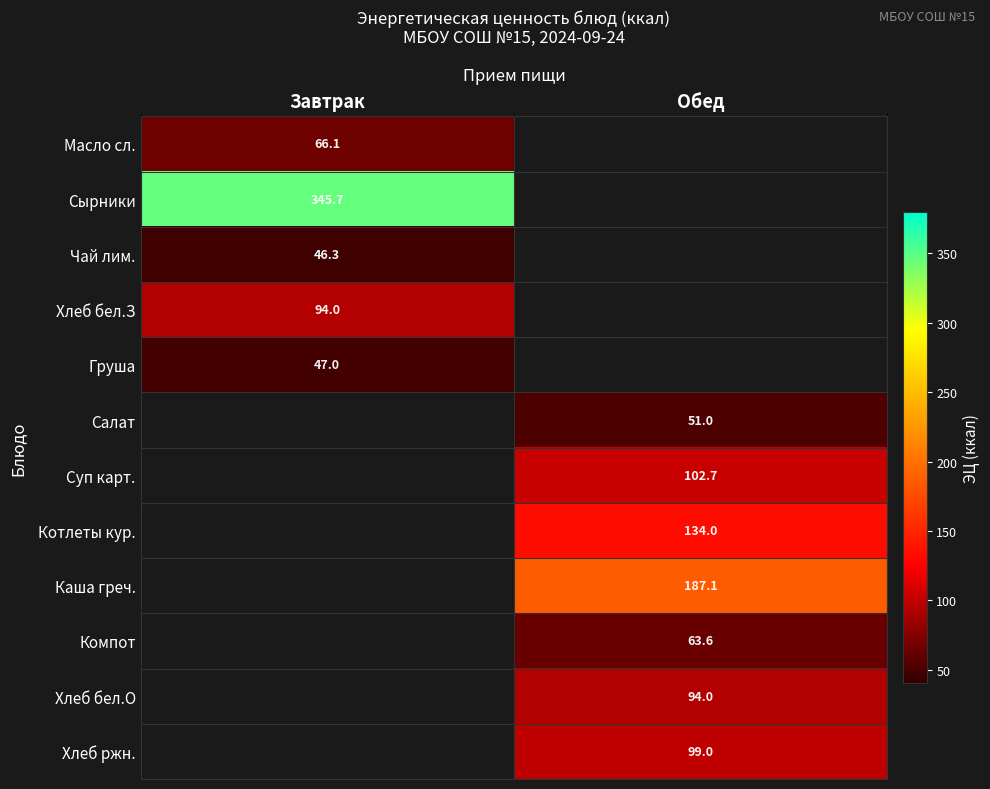

The Хлеб бел.З series shows 60.7 at Завтрак. True or false?

False